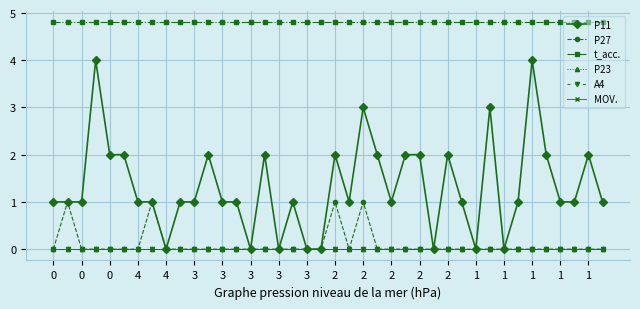

What is the maximum value for P27?

1.0